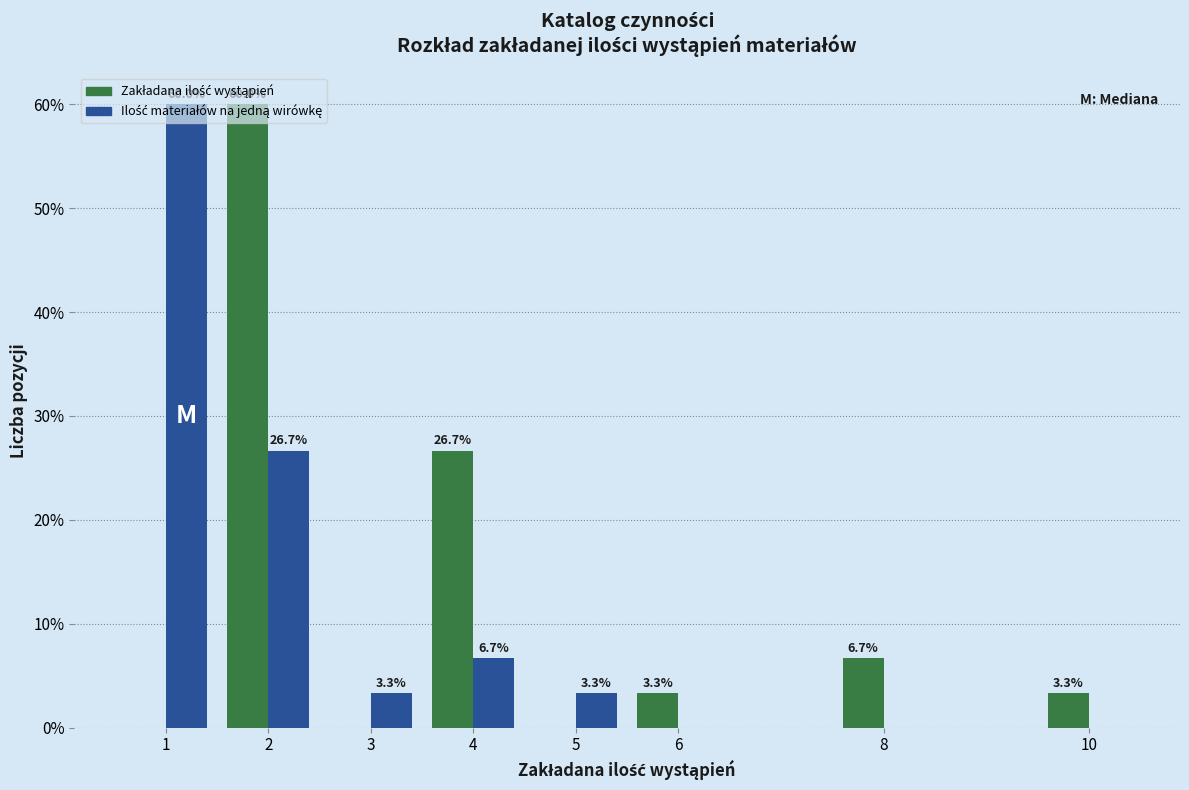

What is the total value across all series at 5?

3.3